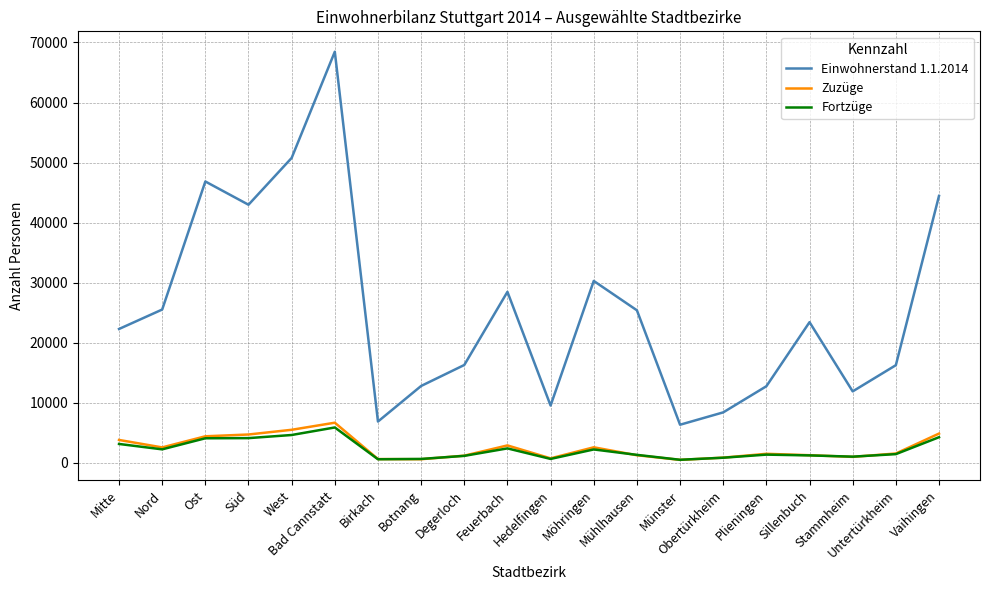

Where is Fortzüge nearest to the value 3172?

Mitte